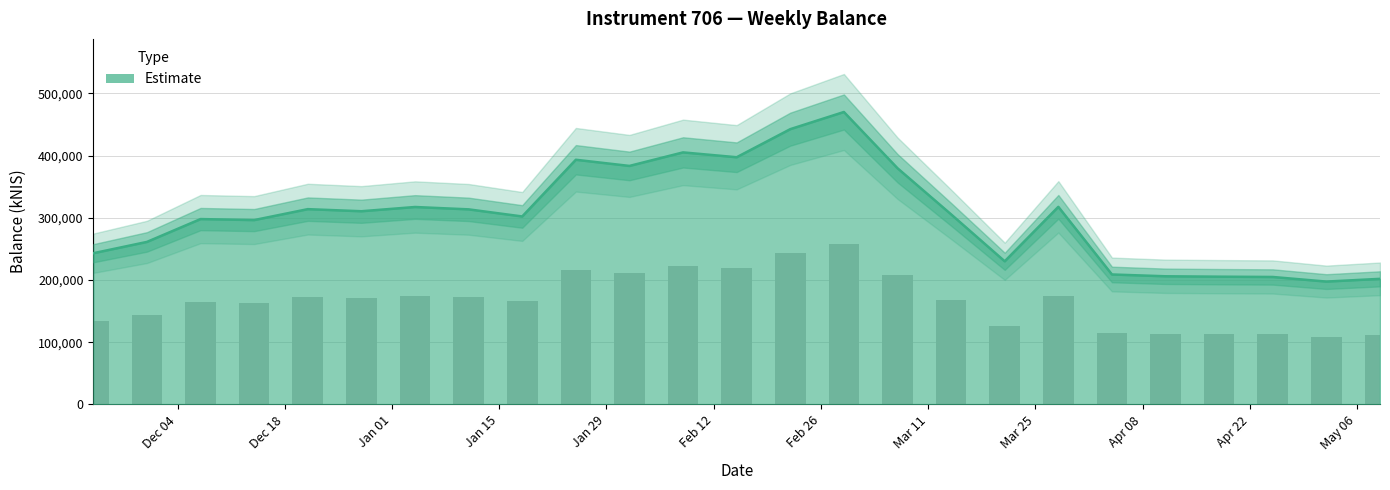

What is the label of the 1st bar from the left?

2023-11-23